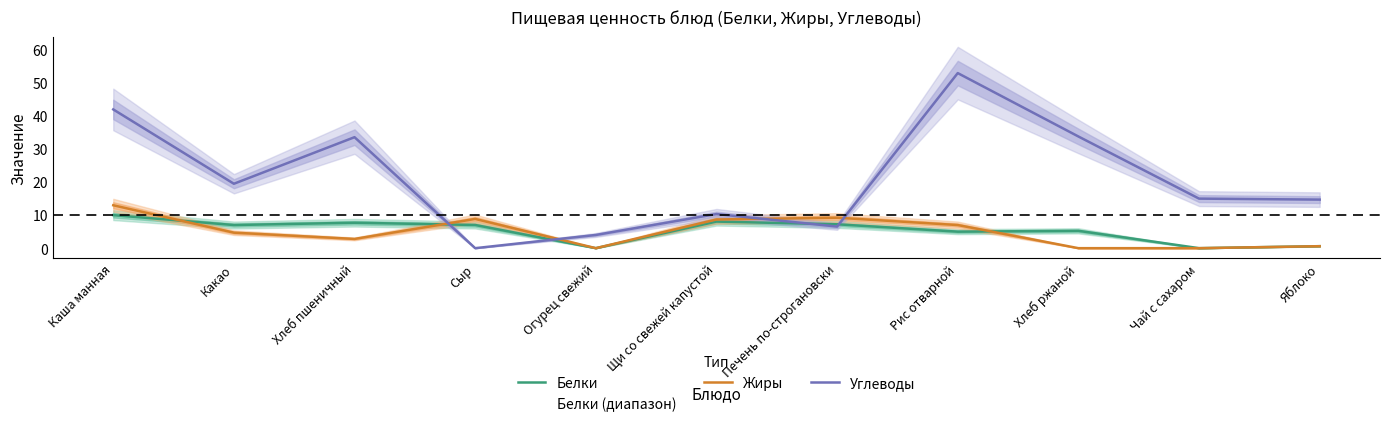

How many data points in Углеводы are above 15?

5